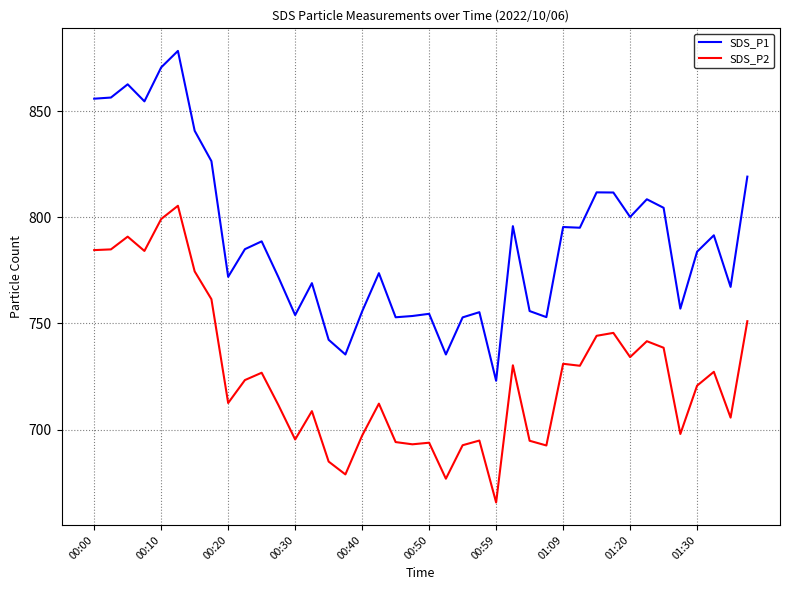

What is the difference between the maximum and minimum values in the SDS_P1 series?

155.3